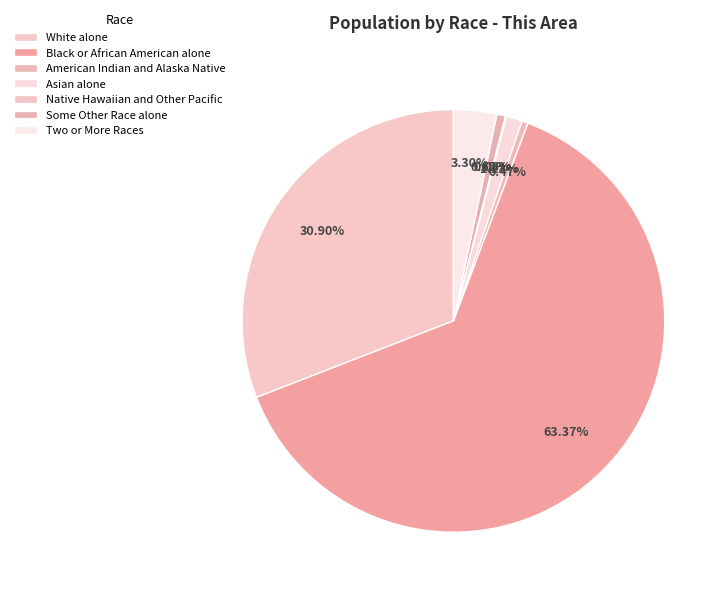

Rank the categories by value from lowest to highest.

Native Hawaiian and Other Pacific, American Indian and Alaska Native, Some Other Race alone, Asian alone, Two or More Races, White alone, Black or African American alone